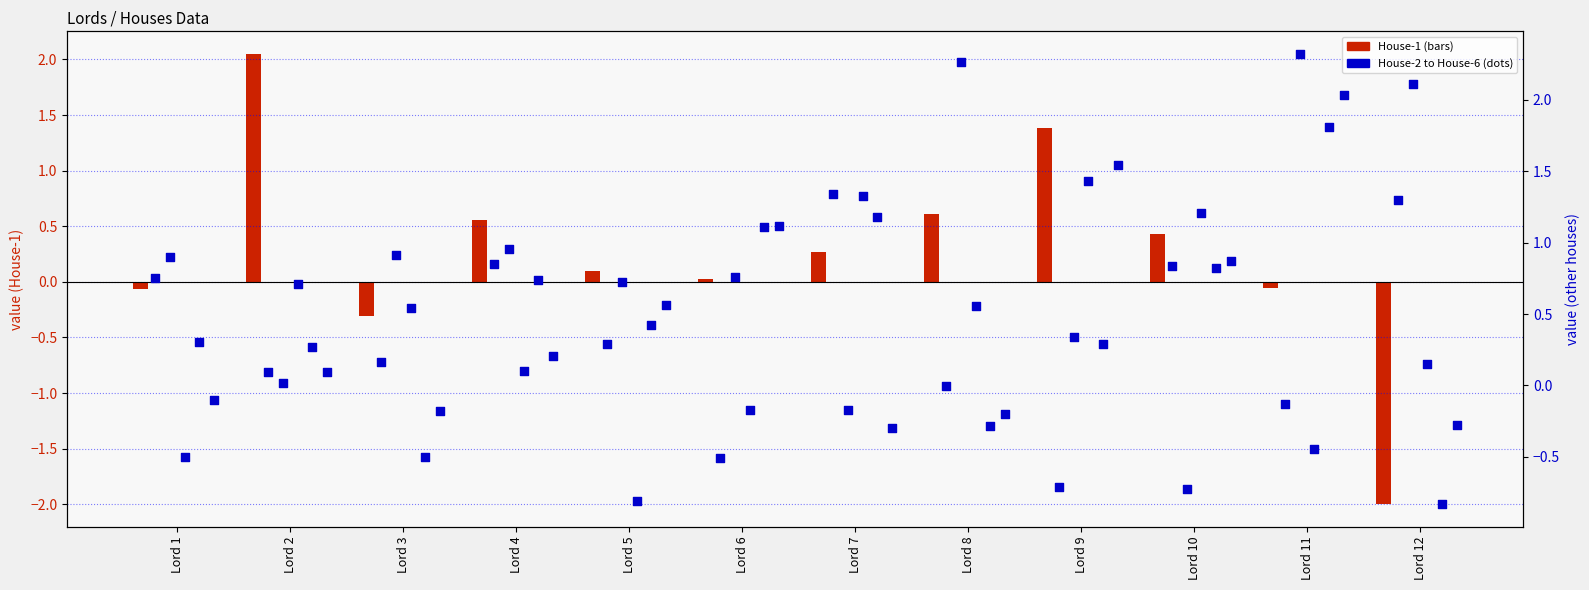

Which series has the widest spread of Y values?

House-1